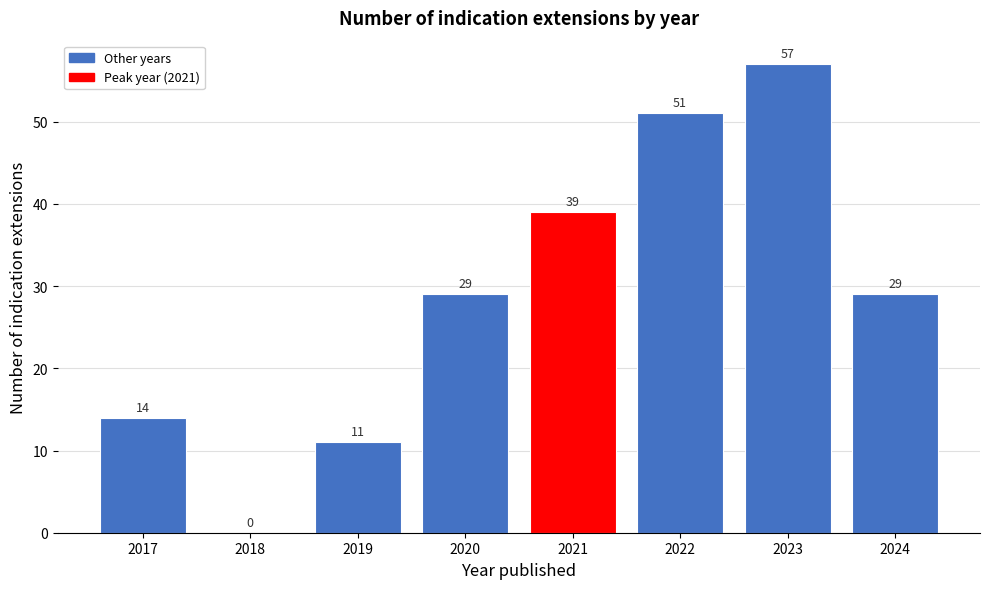

Reading right to left, transcribe all the data shown in this chart.

2024=29	2023=57	2022=51	2021=39	2020=29	2019=11	2018=0	2017=14